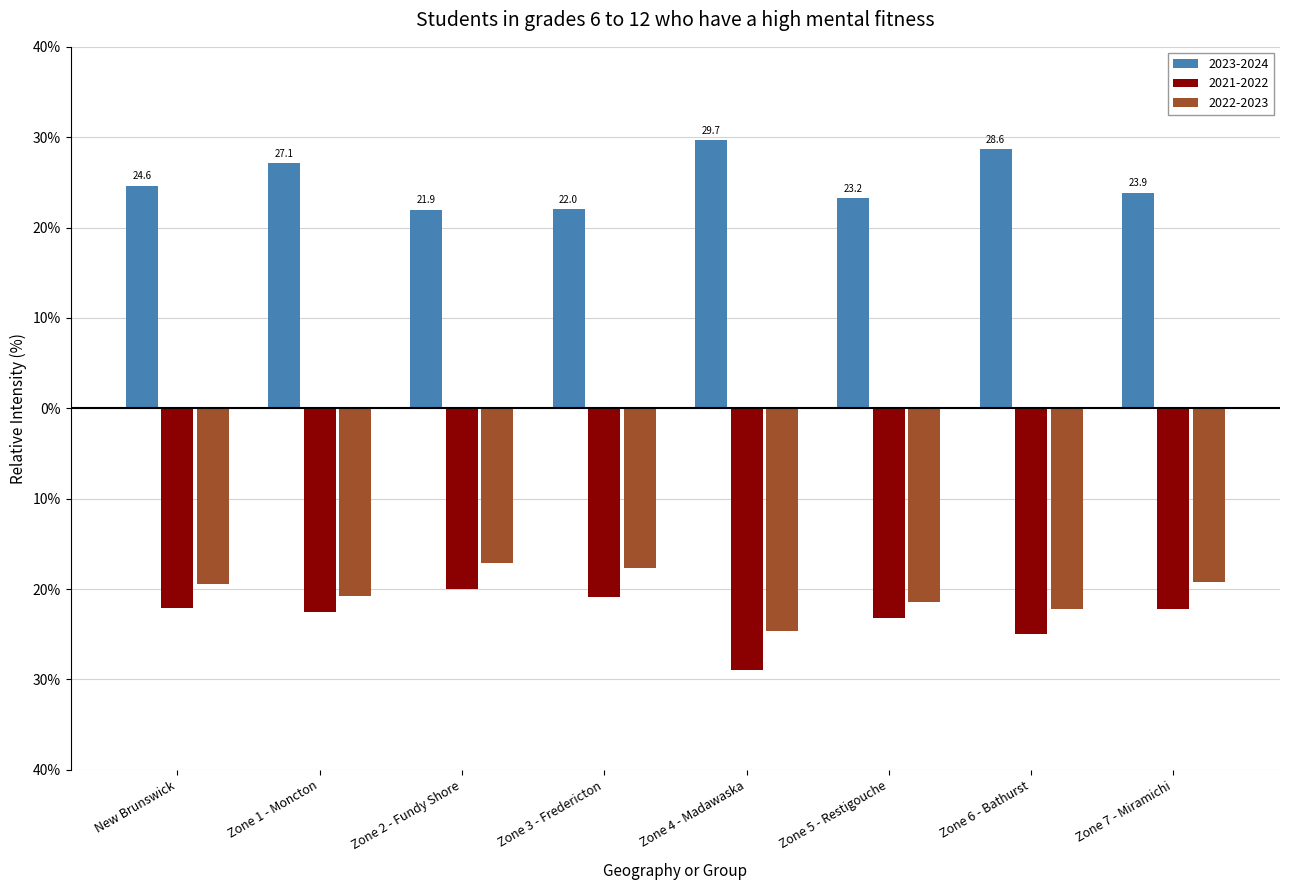

What is the approximate value of 2022-2023 at Zone 7 - Miramichi?

-19.2